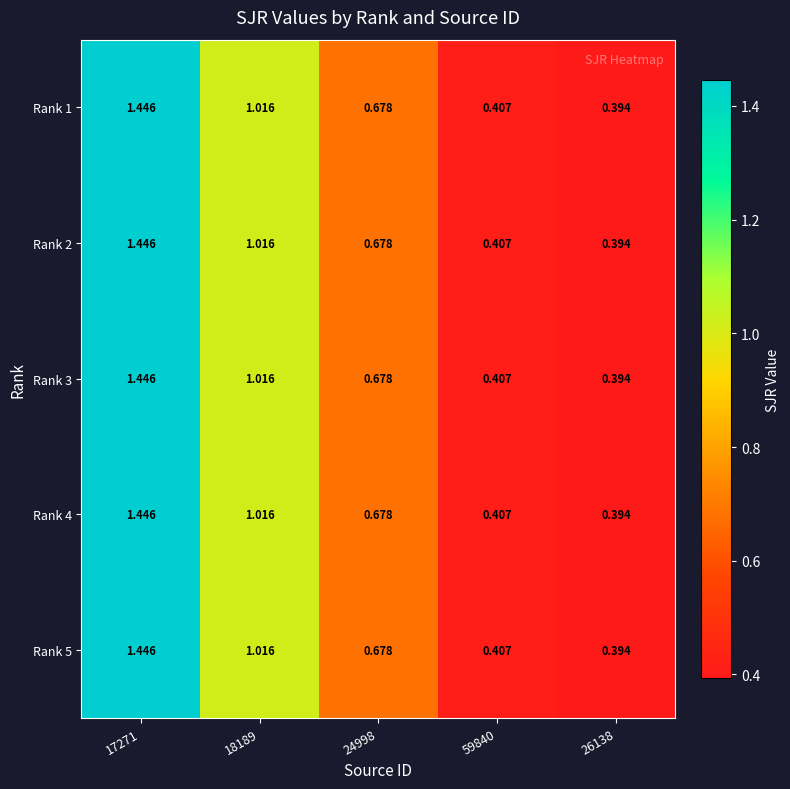

Count the number of data series in this chart.

5